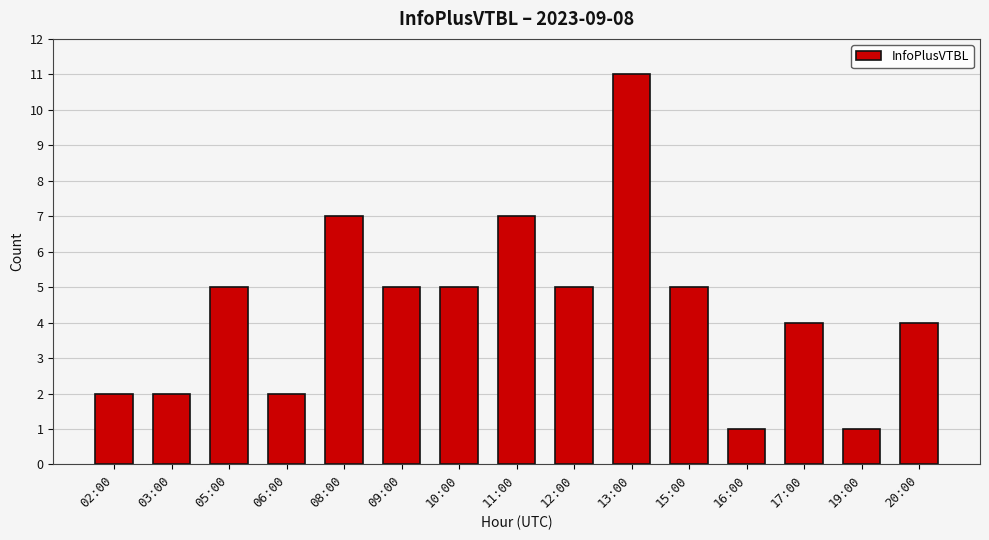

What is the label of the 10th bar from the left?

13:00